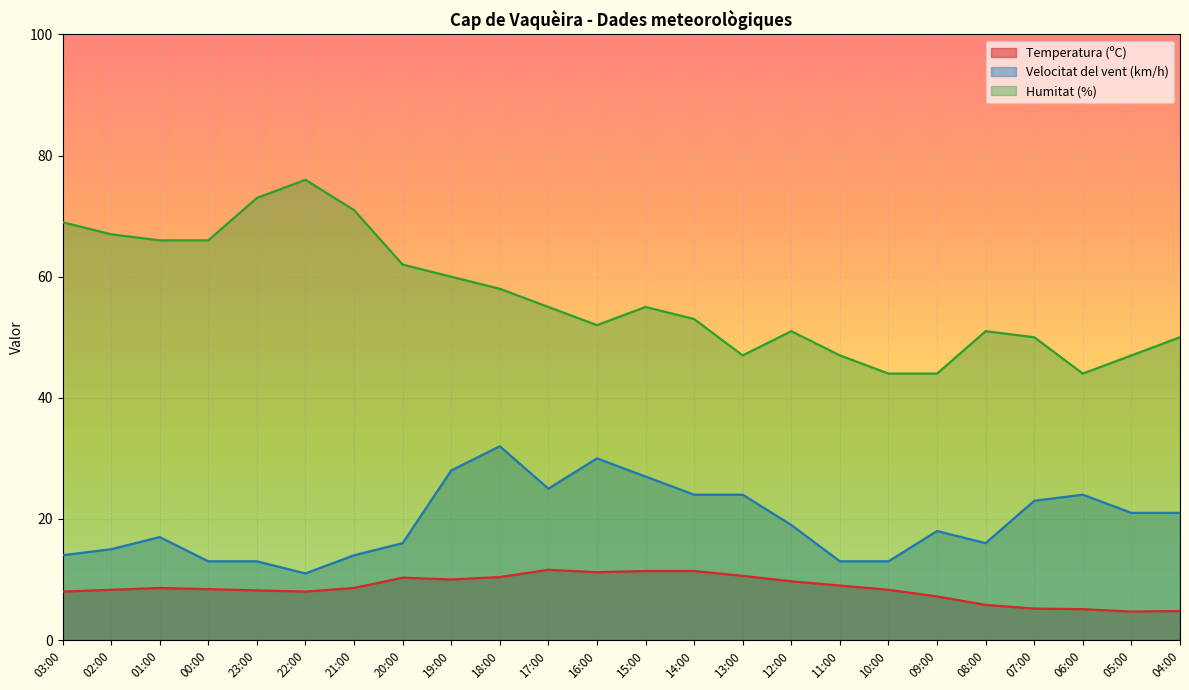

Reading left to right, list all the values displayed in this chart.

Temperatura (ºC): 03:00=8.0	02:00=8.3	01:00=8.6	00:00=8.4	23:00=8.2	22:00=8.0	21:00=8.6	20:00=10.3	19:00=10.0	18:00=10.4	17:00=11.6	16:00=11.2	15:00=11.4	14:00=11.4	13:00=10.6	12:00=9.7	11:00=9.0	10:00=8.3	09:00=7.2	08:00=5.8	07:00=5.2	06:00=5.1	05:00=4.7	04:00=4.8
Velocitat del vent (km/h): 03:00=14.0	02:00=15.0	01:00=17.0	00:00=13.0	23:00=13.0	22:00=11.0	21:00=14.0	20:00=16.0	19:00=28.0	18:00=32.0	17:00=25.0	16:00=30.0	15:00=27.0	14:00=24.0	13:00=24.0	12:00=19.0	11:00=13.0	10:00=13.0	09:00=18.0	08:00=16.0	07:00=23.0	06:00=24.0	05:00=21.0	04:00=21.0
Humitat (%): 03:00=69.0	02:00=67.0	01:00=66.0	00:00=66.0	23:00=73.0	22:00=76.0	21:00=71.0	20:00=62.0	19:00=60.0	18:00=58.0	17:00=55.0	16:00=52.0	15:00=55.0	14:00=53.0	13:00=47.0	12:00=51.0	11:00=47.0	10:00=44.0	09:00=44.0	08:00=51.0	07:00=50.0	06:00=44.0	05:00=47.0	04:00=50.0